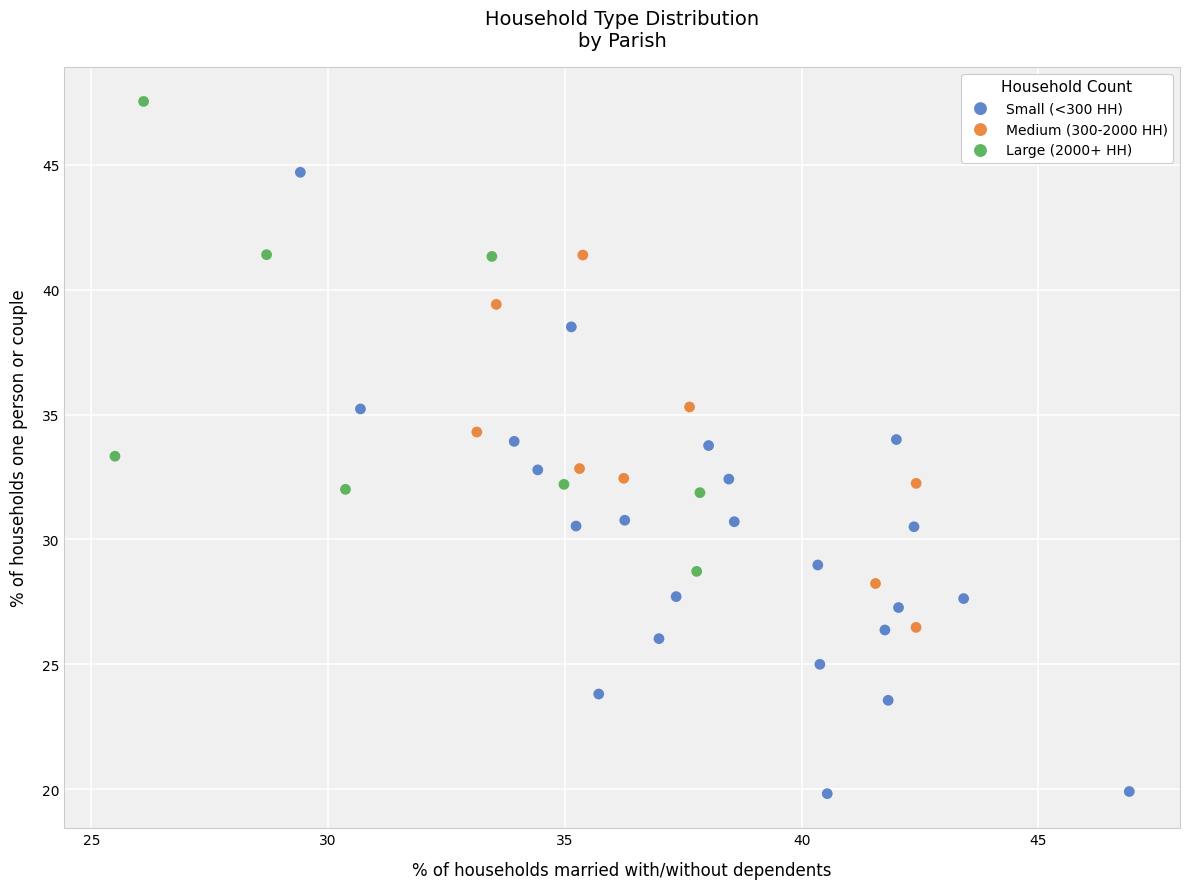

Which series reaches the maximum Y coordinate?

Large (2000+ HH)